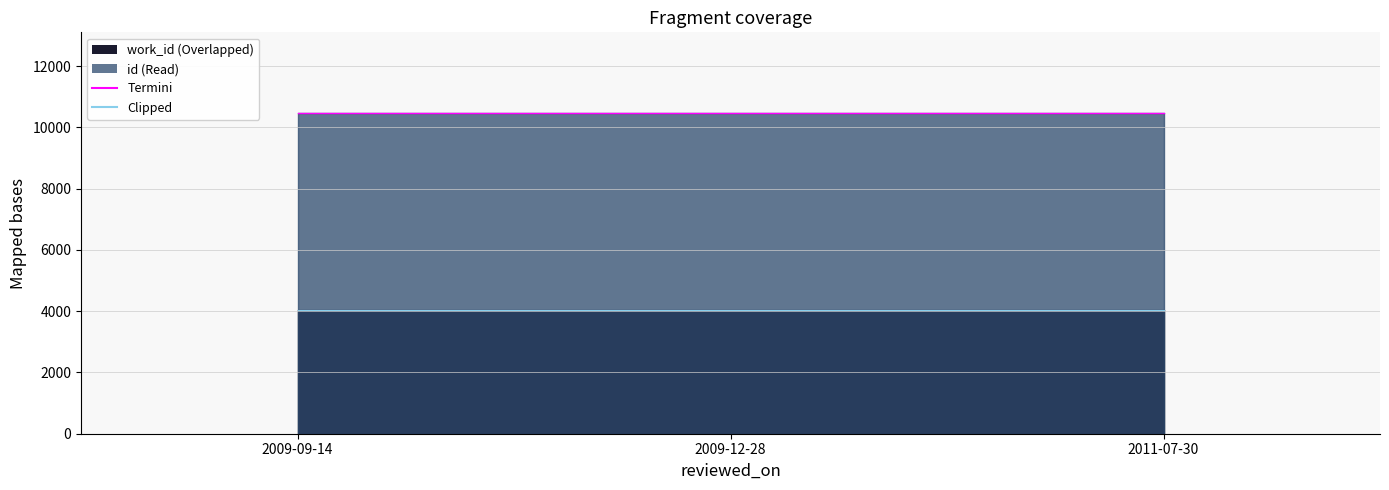

Which series has the largest range (max minus min)?

Termini